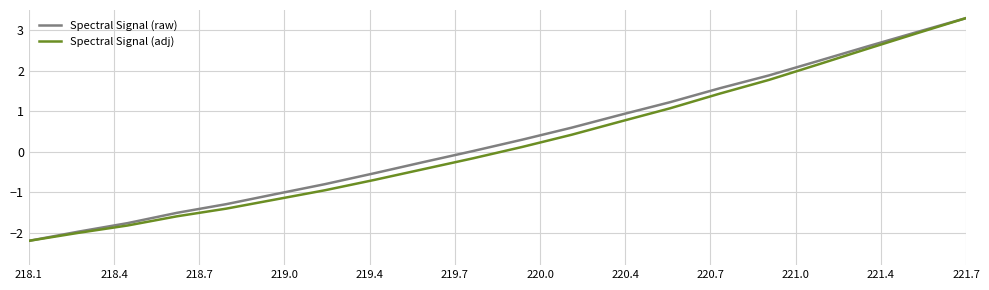

What is the maximum value shown in the chart?

3.3